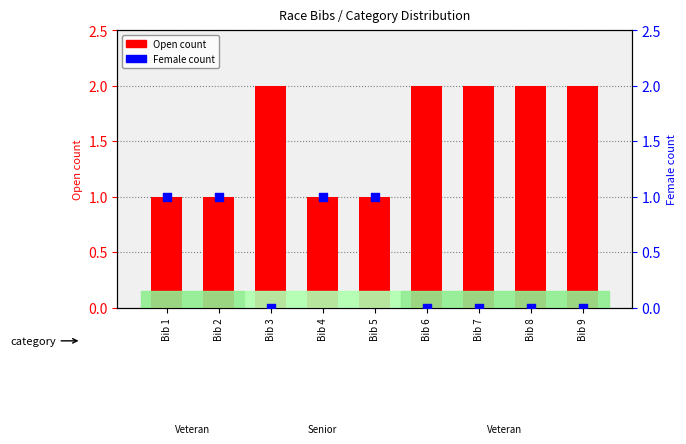

Is the value of Female count at Bib 2 greater than the value of Open count at Bib 4?

No